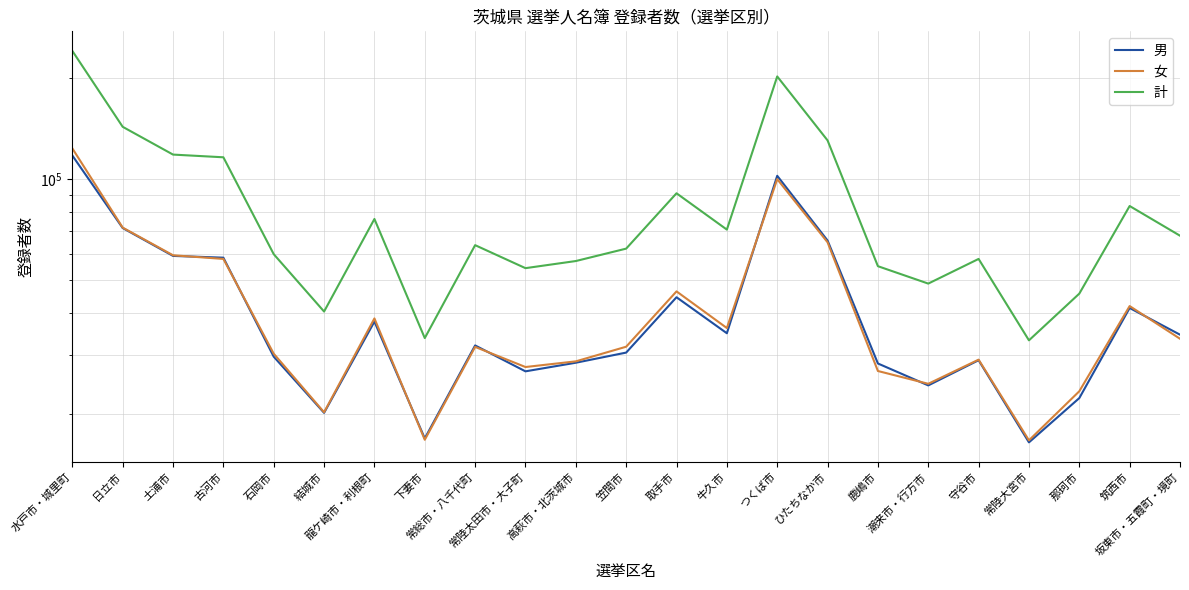

How many data points in 女 are above 31673?

11